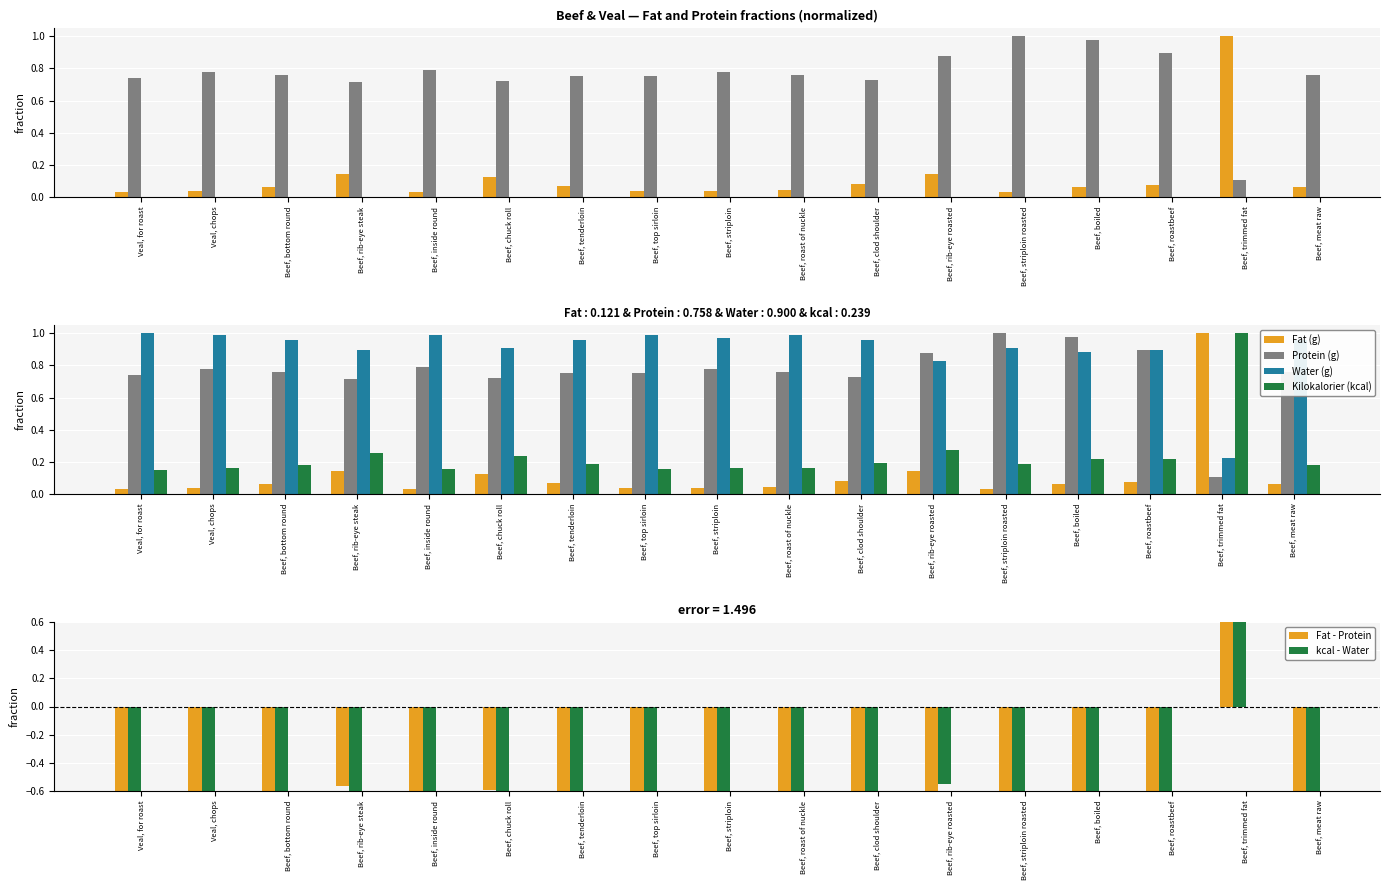

Which series changed the most between Beef, inside round and Beef, striploin?

kcal - Water